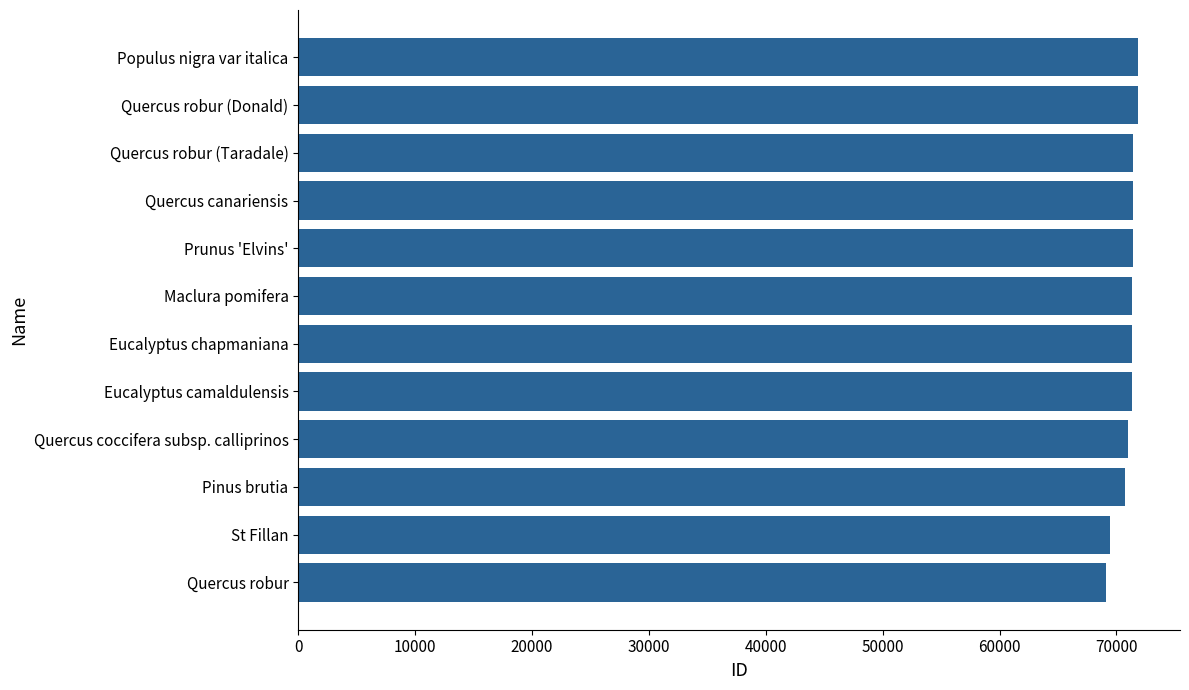

What is the greatest value displayed?

71849